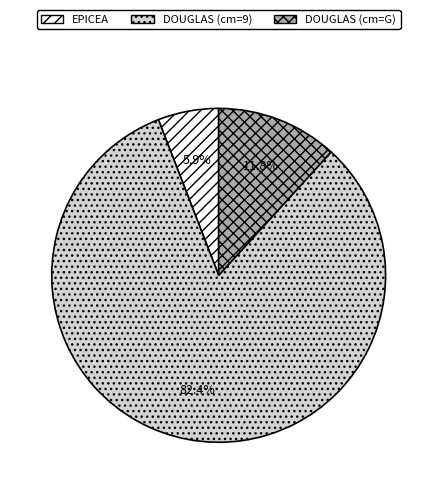

Rank the categories by value from highest to lowest.

DOUGLAS (cm=9), DOUGLAS (cm=G), EPICEA